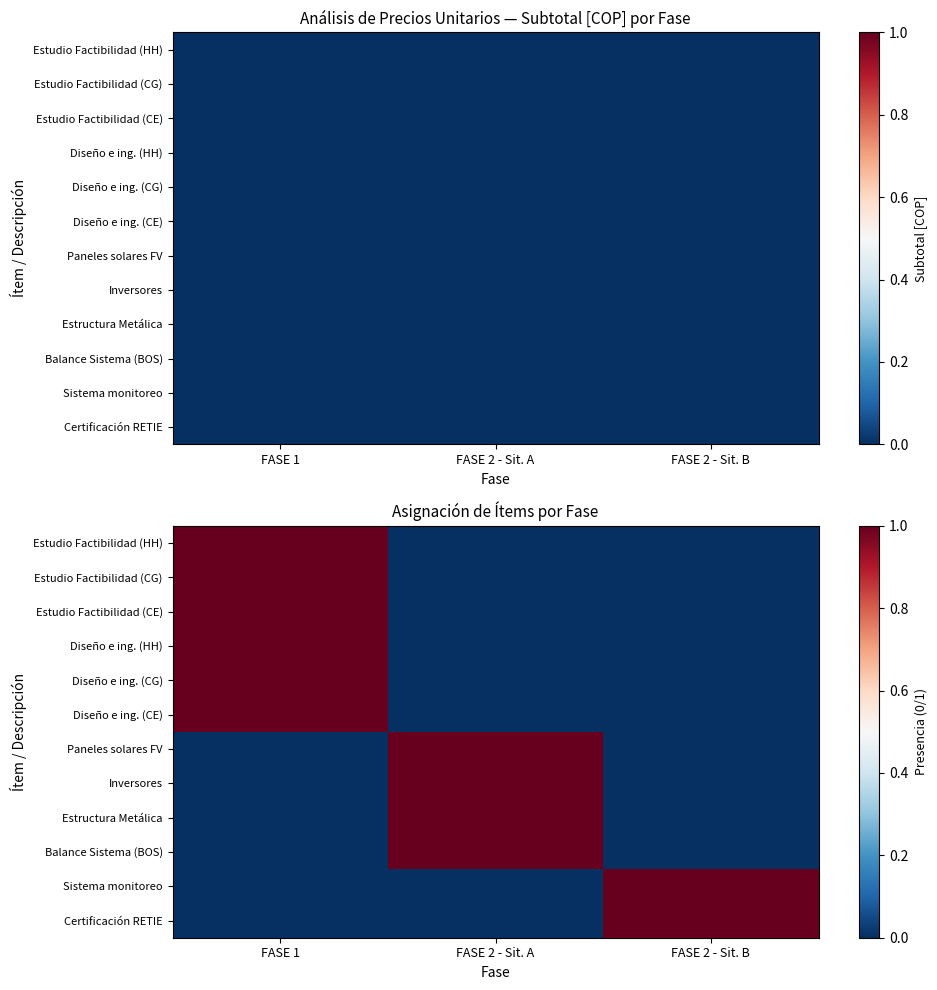

What is the difference between the maximum and minimum values in the Estudio Factibilidad (CE) series?

1